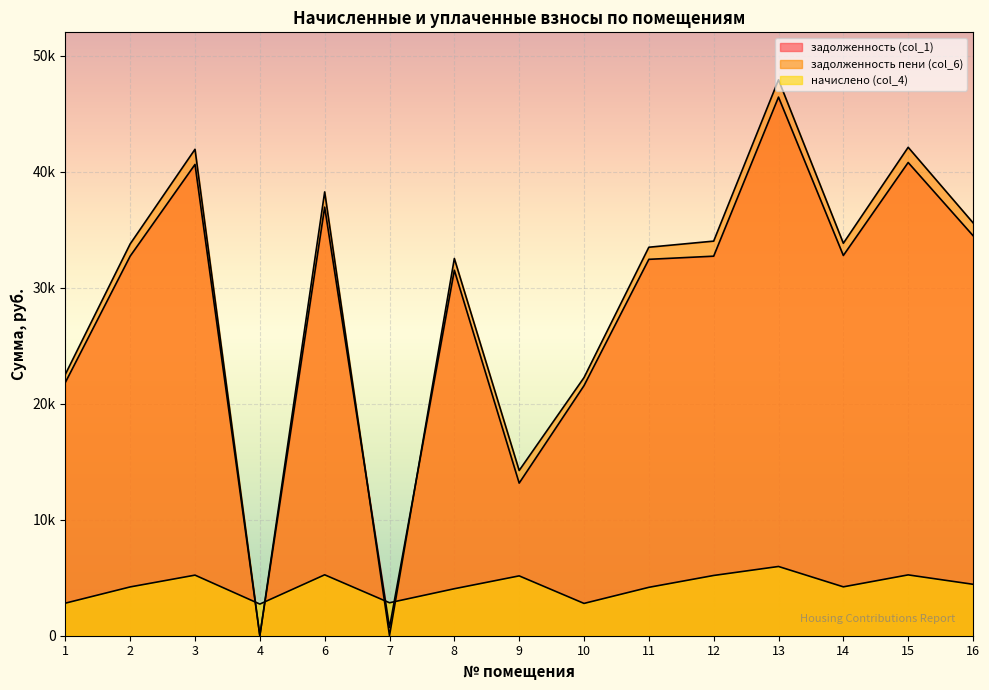

Which series has the largest range (max minus min)?

задолженность пени (col_6)